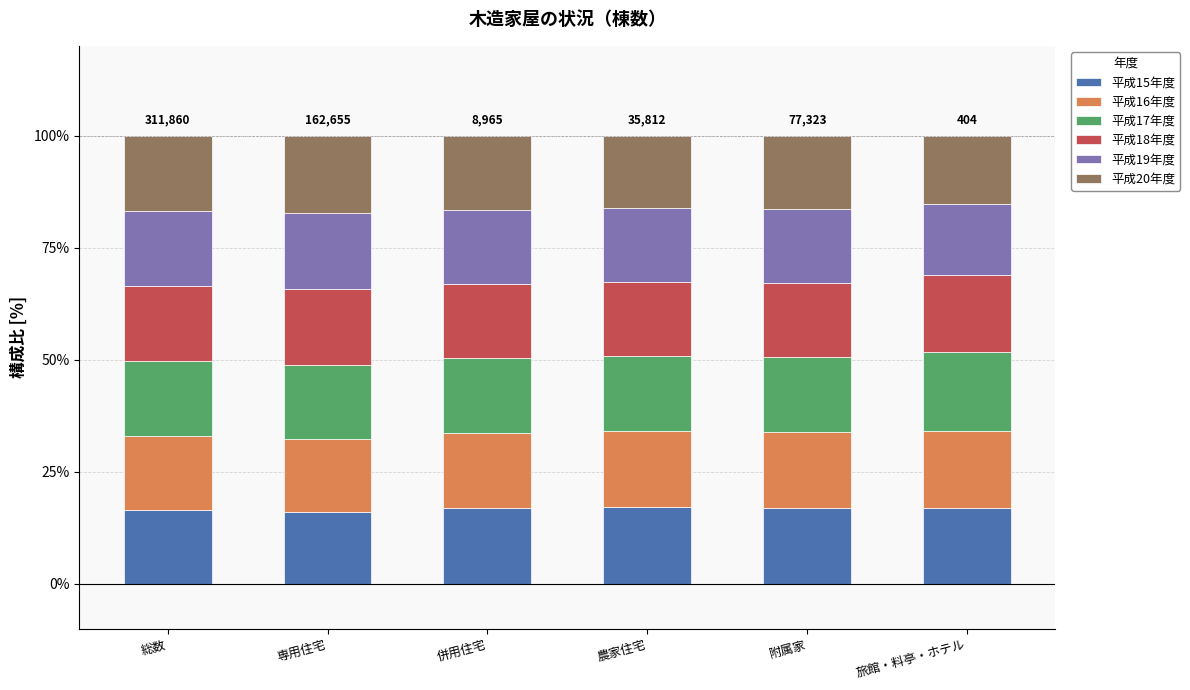

What is the total value across all series at 併用住宅?

100.0